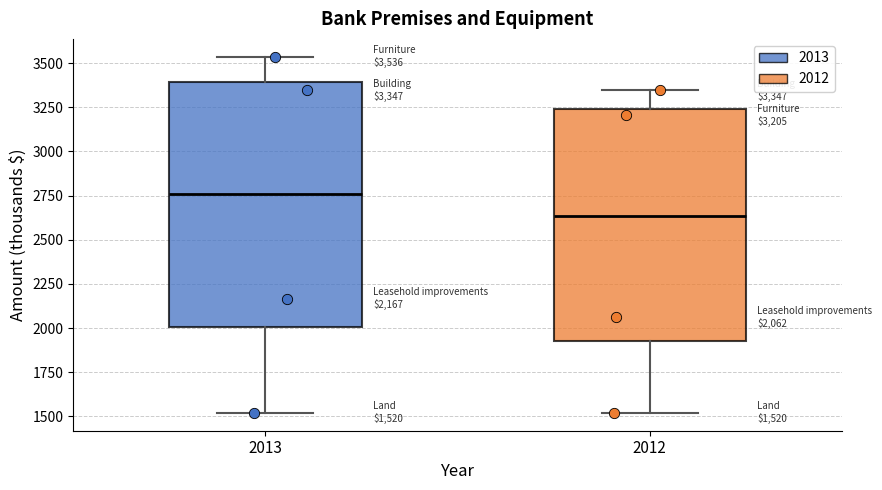

Comparing the boxes themselves (not the whiskers), which one is the tallest?

2013